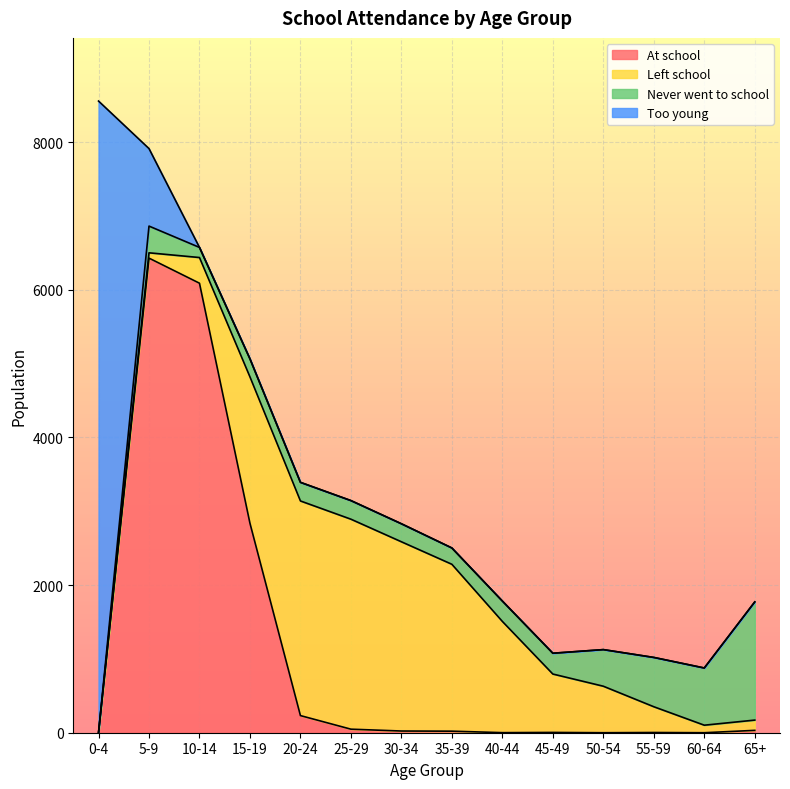

What are all the series names shown in the legend?

At school, Left school, Never went to school, Too young